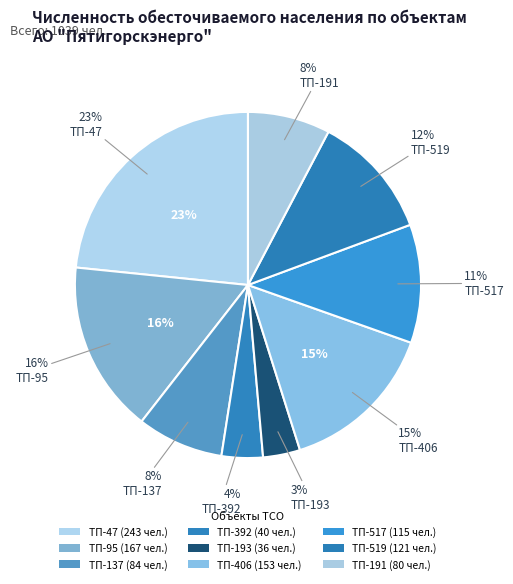

How many segments does this pie chart have?

9